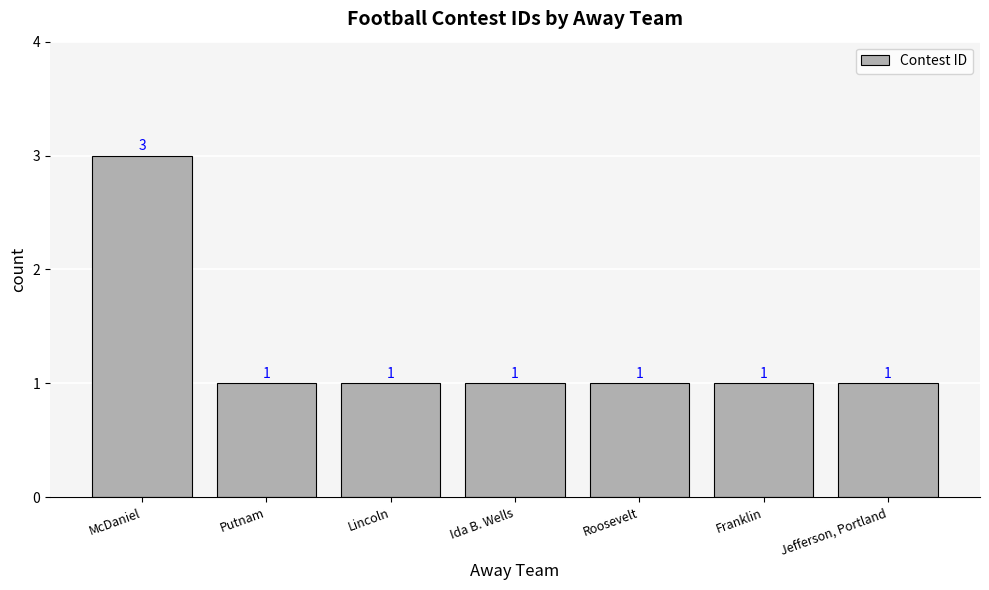

How many values are between 1 and 2?

6